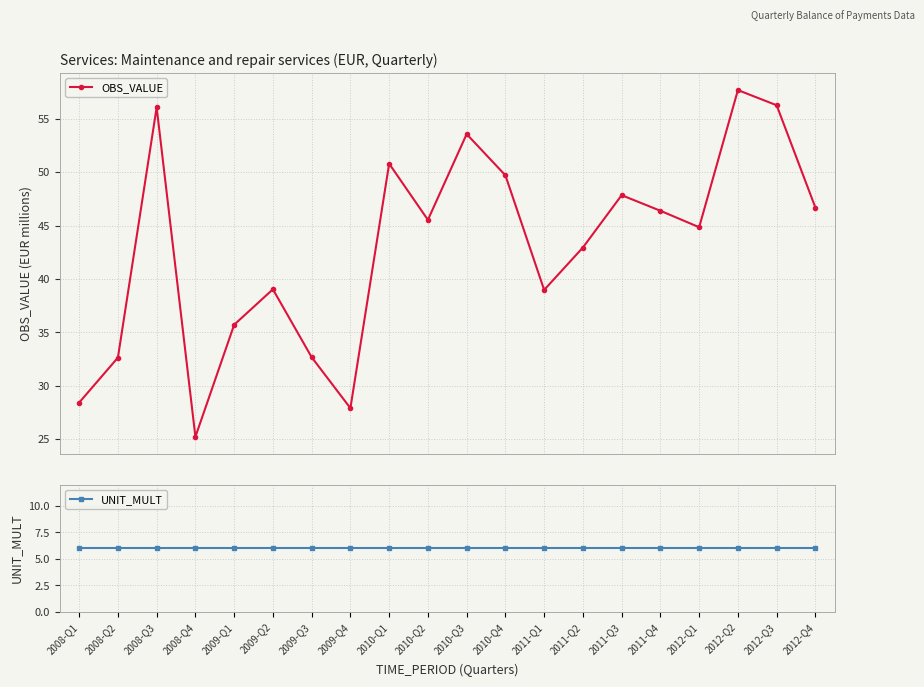

What position from the right is 2010-Q1?

12